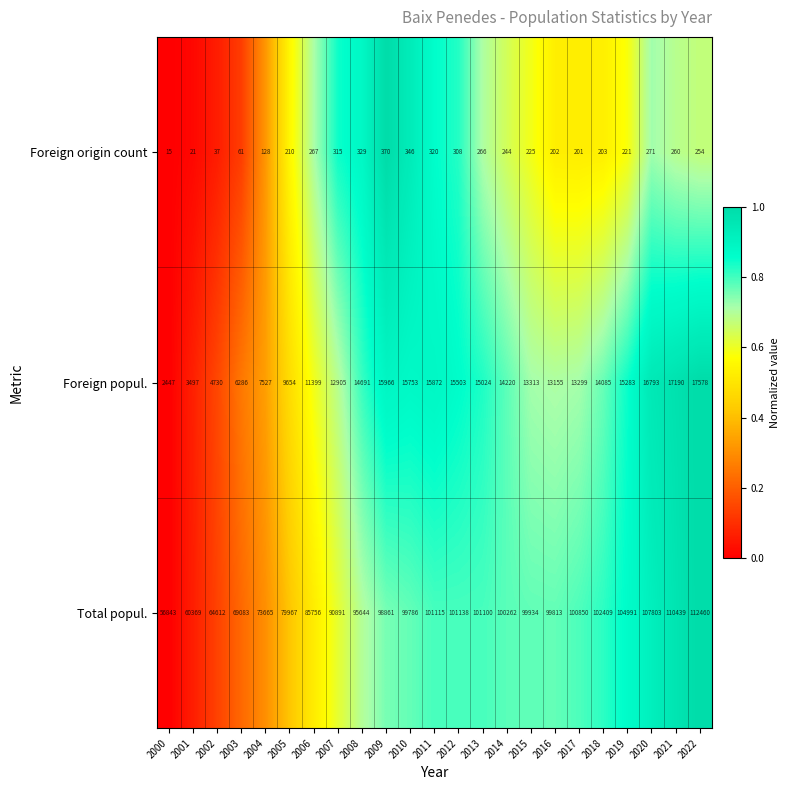

What is the sum of all Total popul. values?

2117791